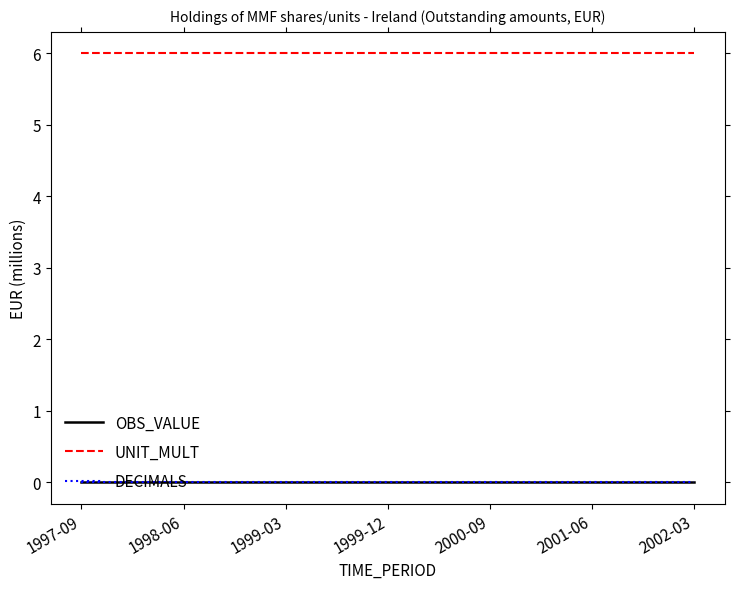

Is this an area chart (filled region under the line)?

No